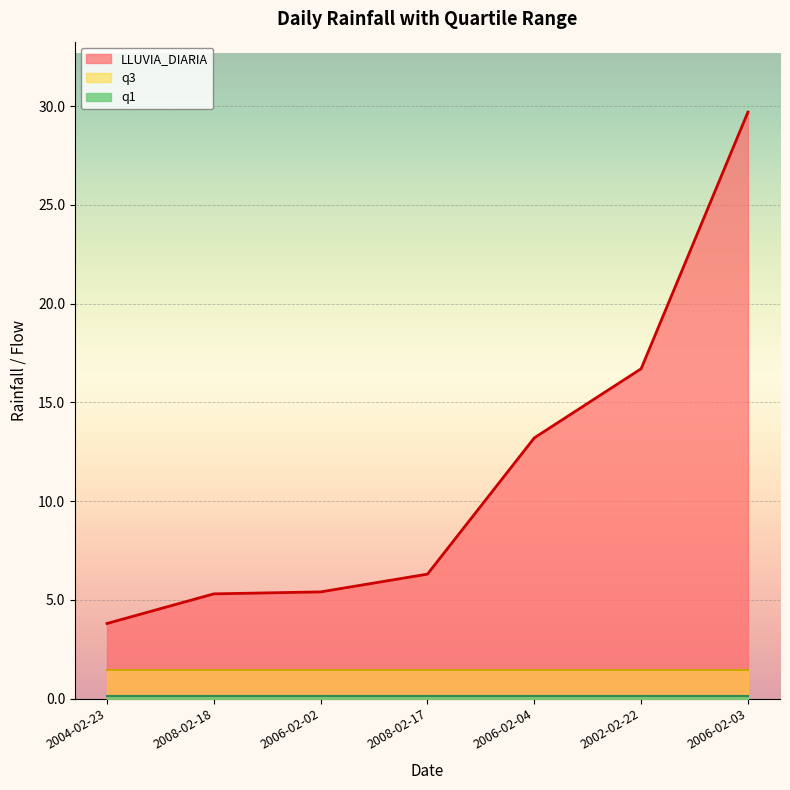

The LLUVIA_DIARIA series shows 29.7 at 2006-02-03. True or false?

True